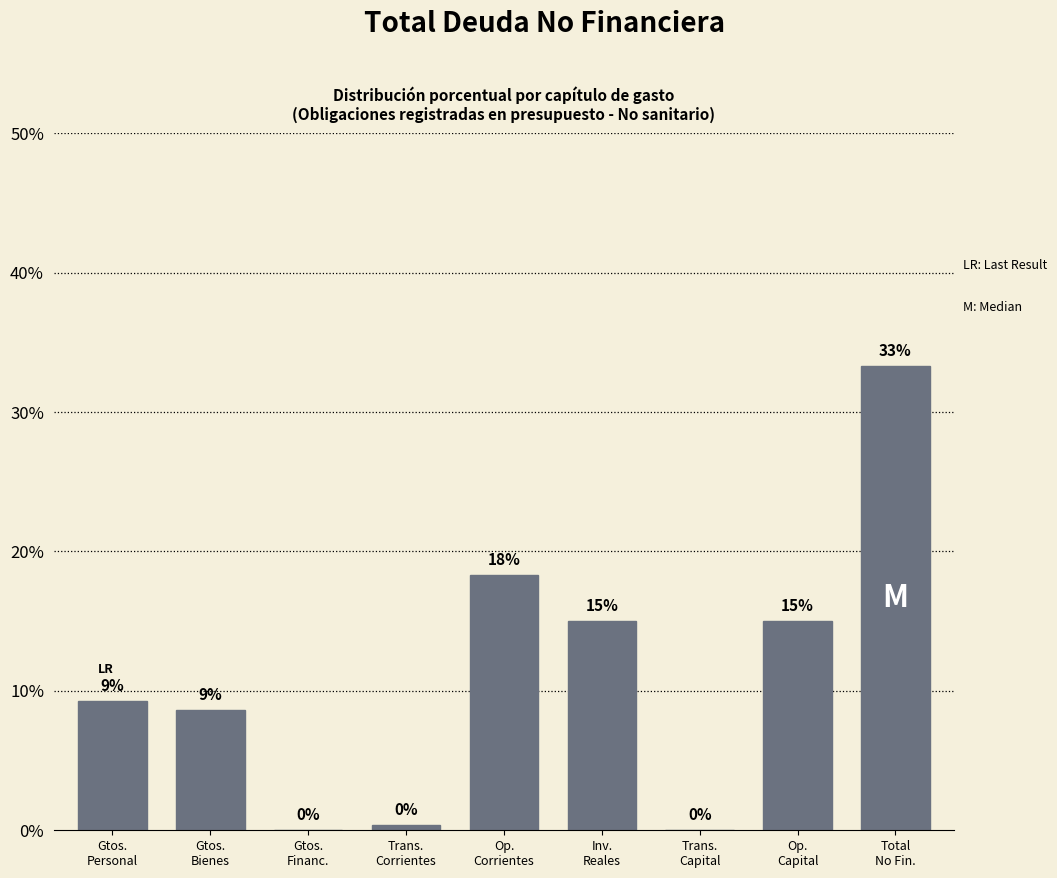

Count the number of data series in this chart.

1